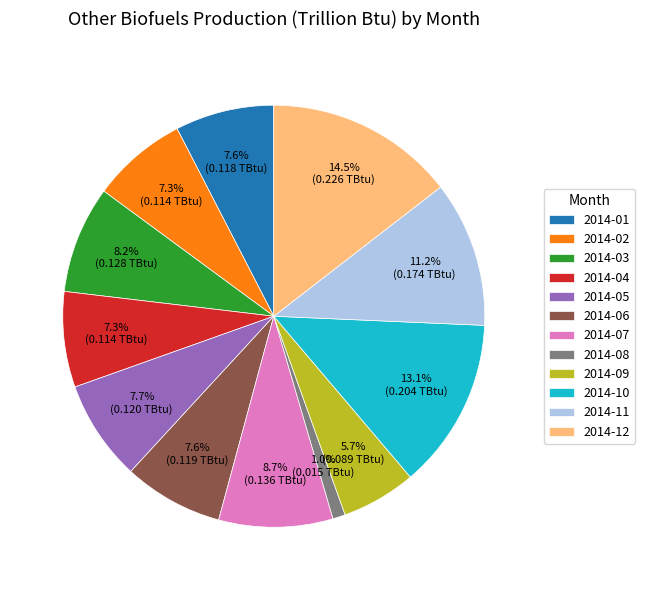

To the nearest percent, what is the difference between the largest and smallest slice percentages?

14%